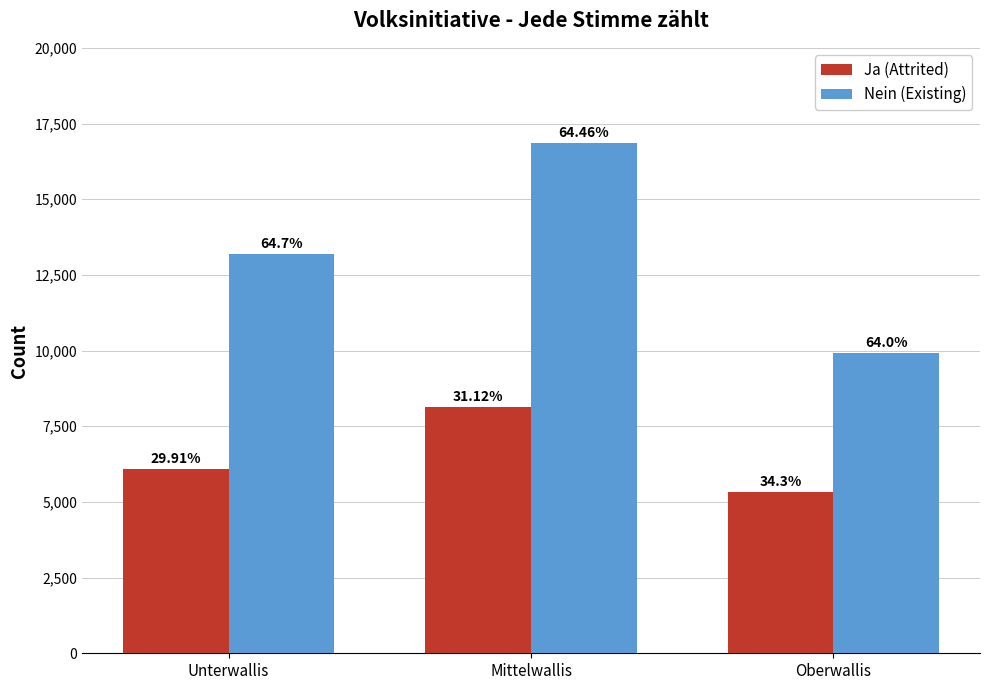

What are all the series names shown in the legend?

Ja (Attrited), Nein (Existing)